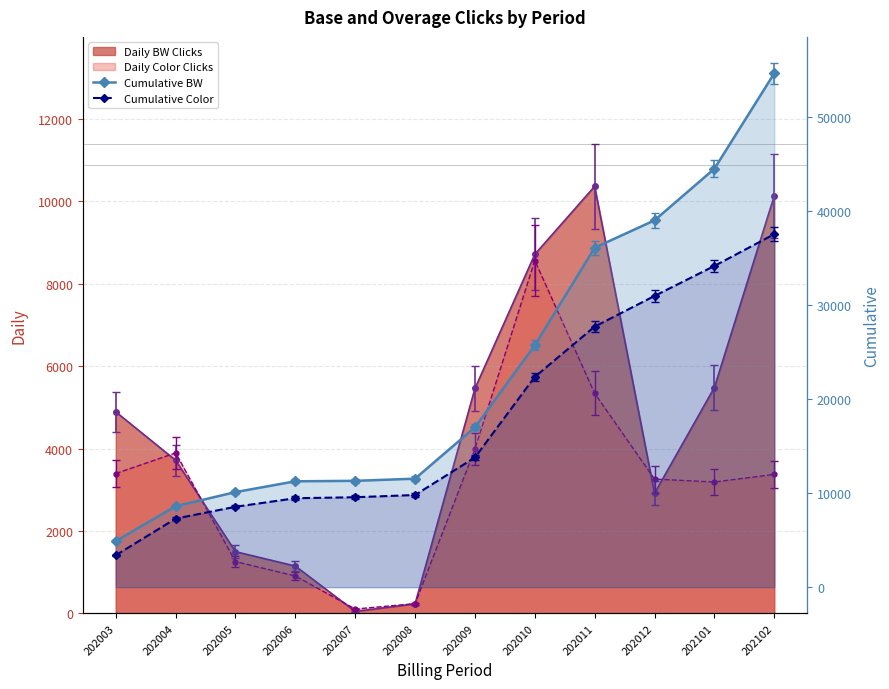

What is the sum of all Cumulative BW values?

274595